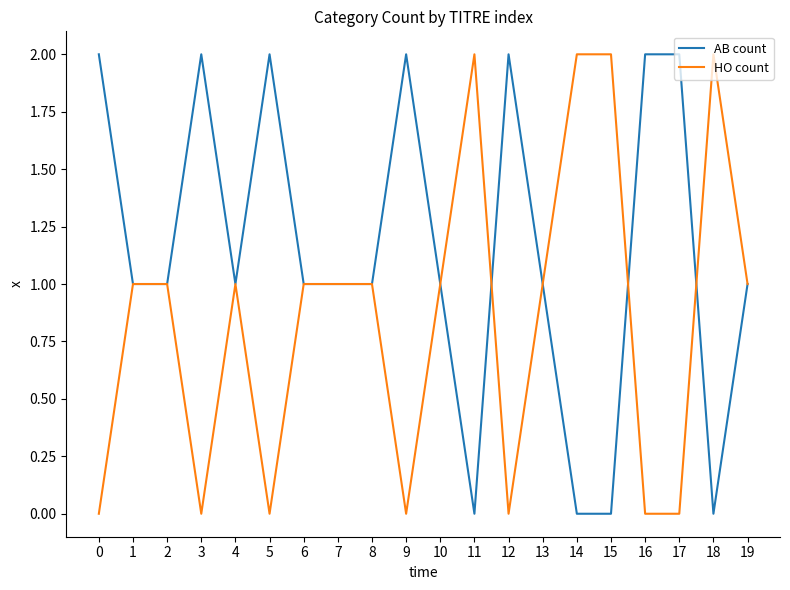

Rank the series at 17 from lowest to highest value.

HO count, AB count